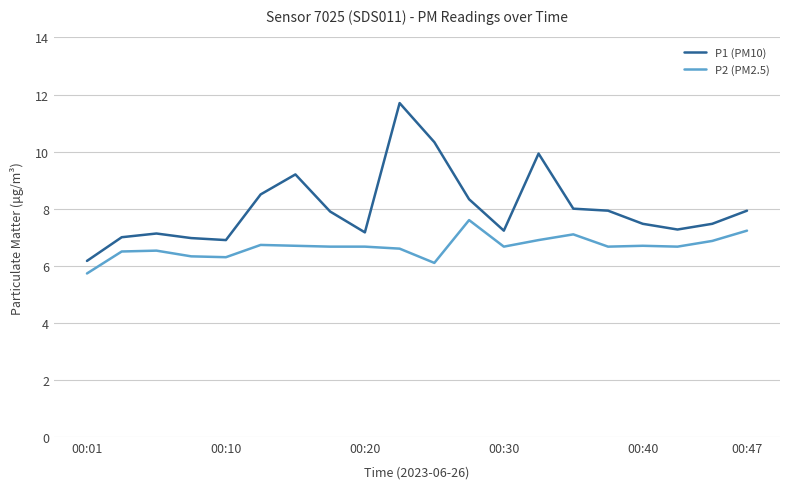

Which series has the largest range (max minus min)?

P1 (PM10)